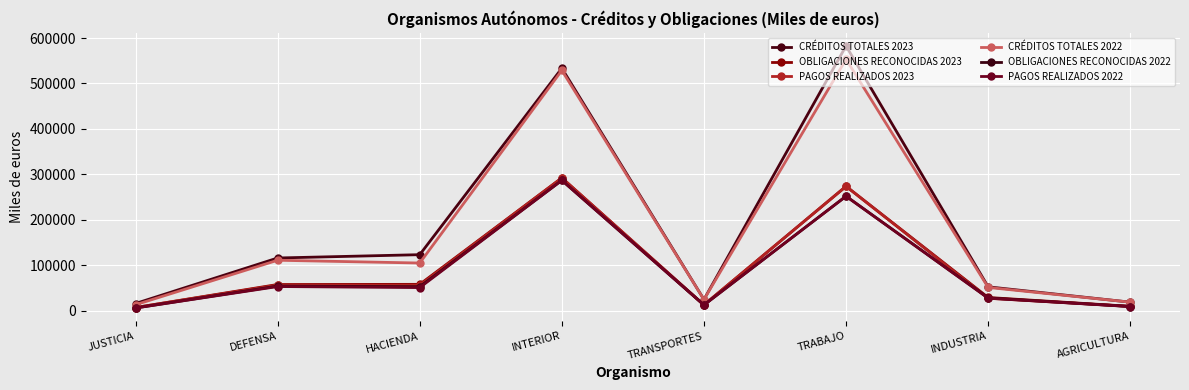

What is the total value across all series at DEFENSA?

446833